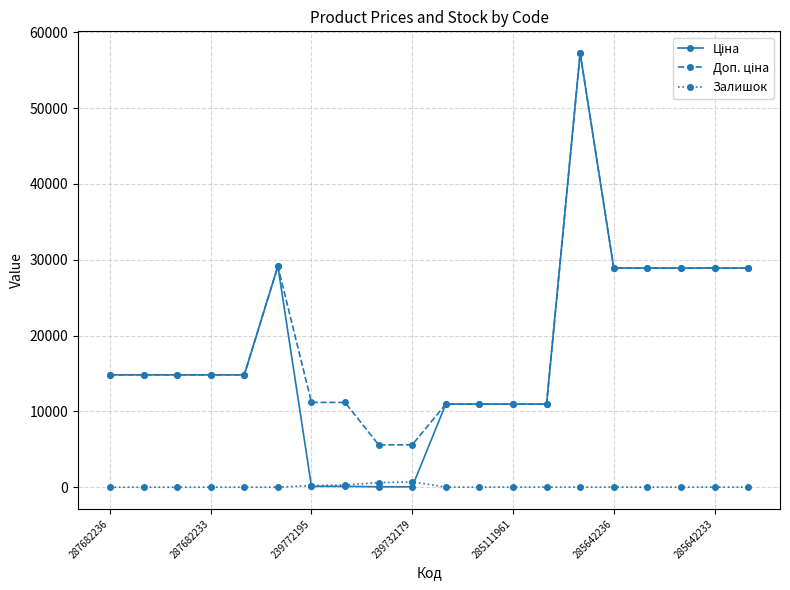

At how many categories does at least one series exceed 1698?

20